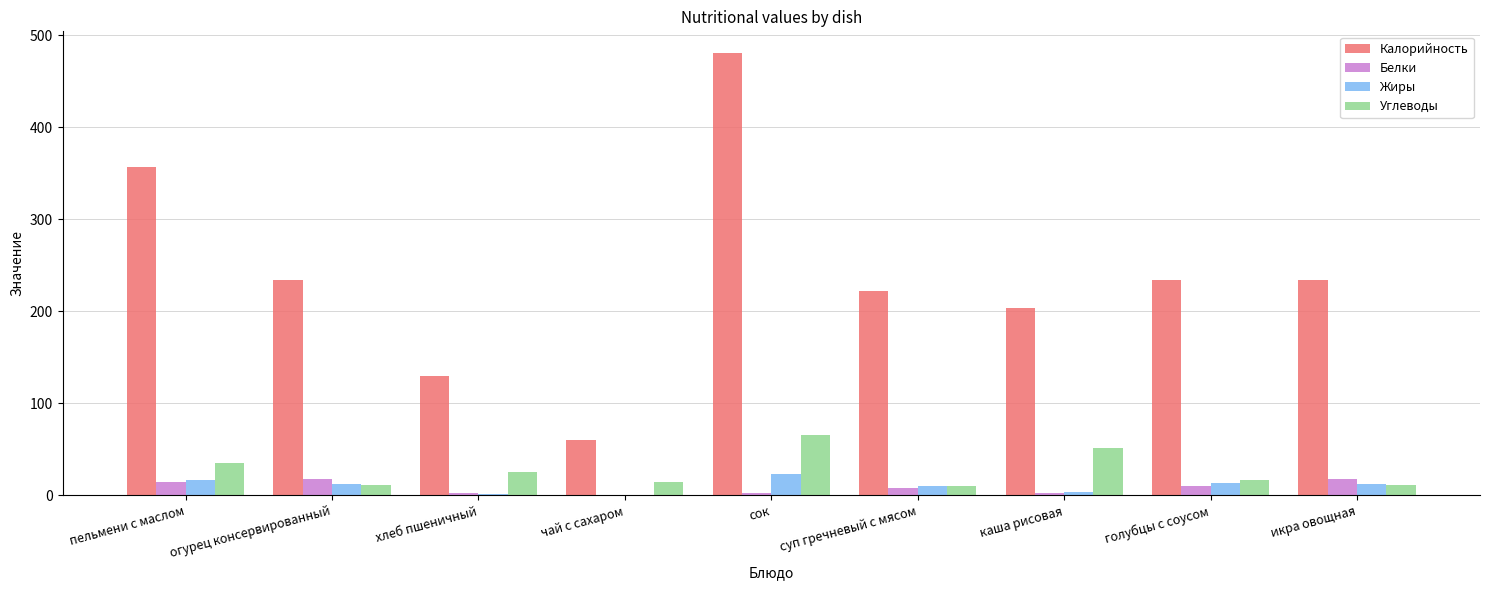

How many groups of bars are there?

9